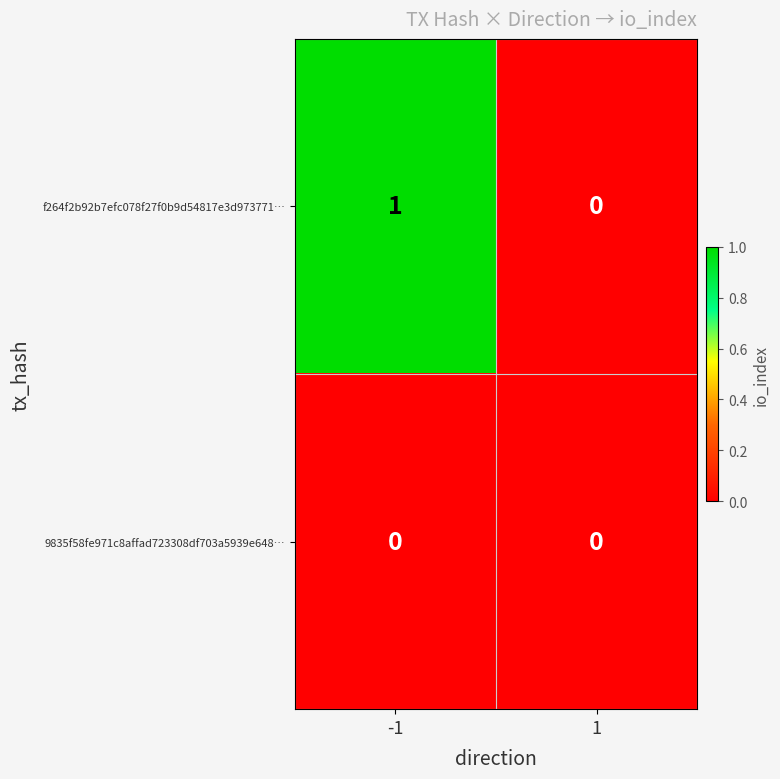

Which series has the largest total across all categories?

f264f2b92b7efc078f27f0b9d54817e3d973771…